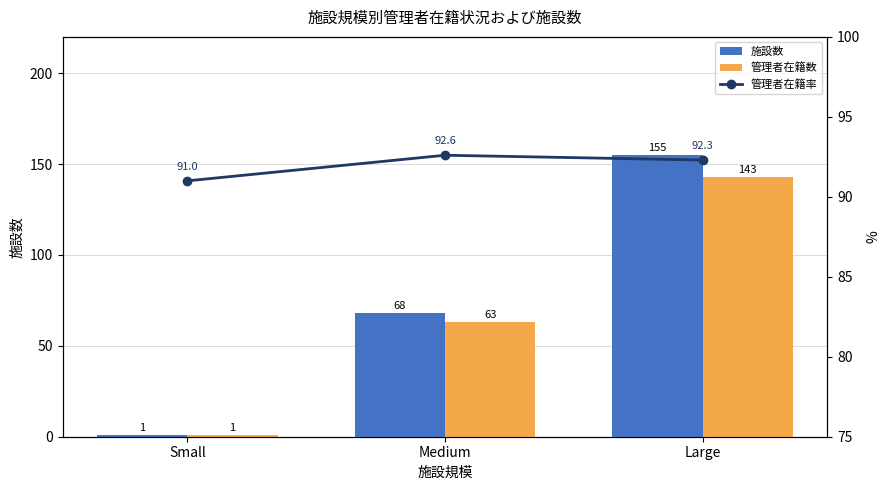

What is the difference between the 管理者在籍率 values at Small and Large?

1.3